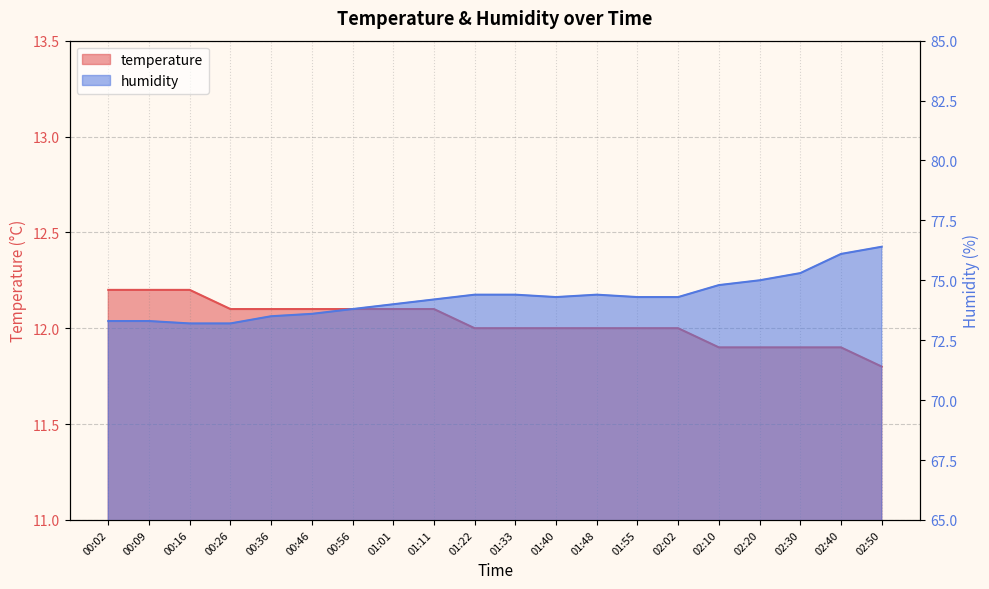

Which series has the widest spread of values?

humidity